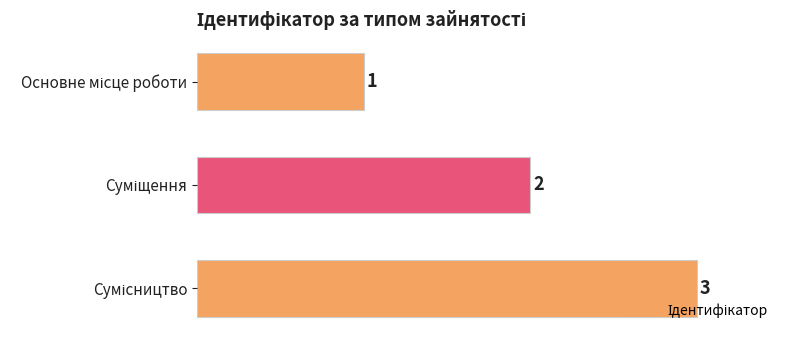

What is the value of the 2nd bar from the top?

2